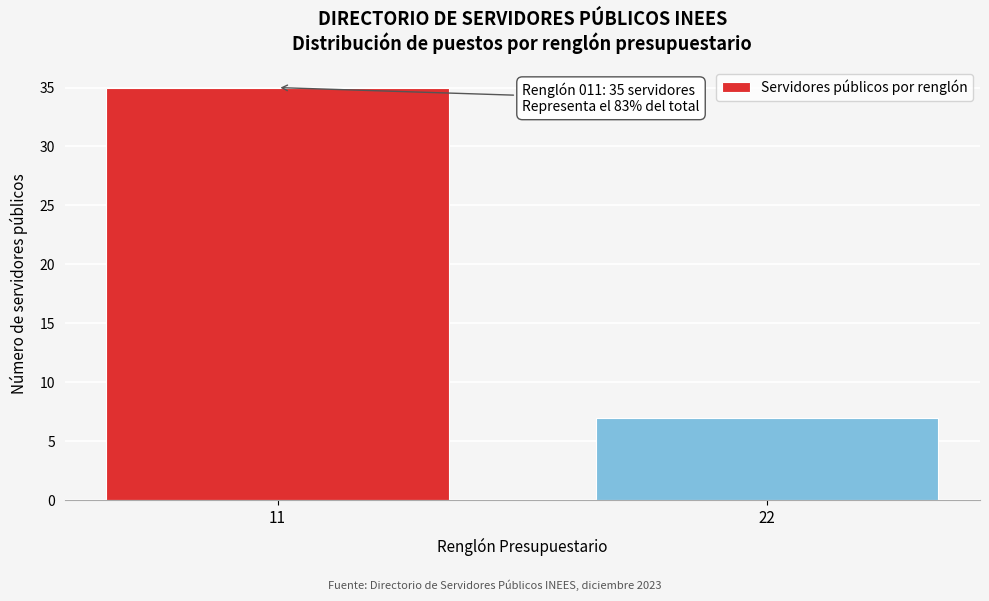

Reading left to right, transcribe all the data shown in this chart.

35	7